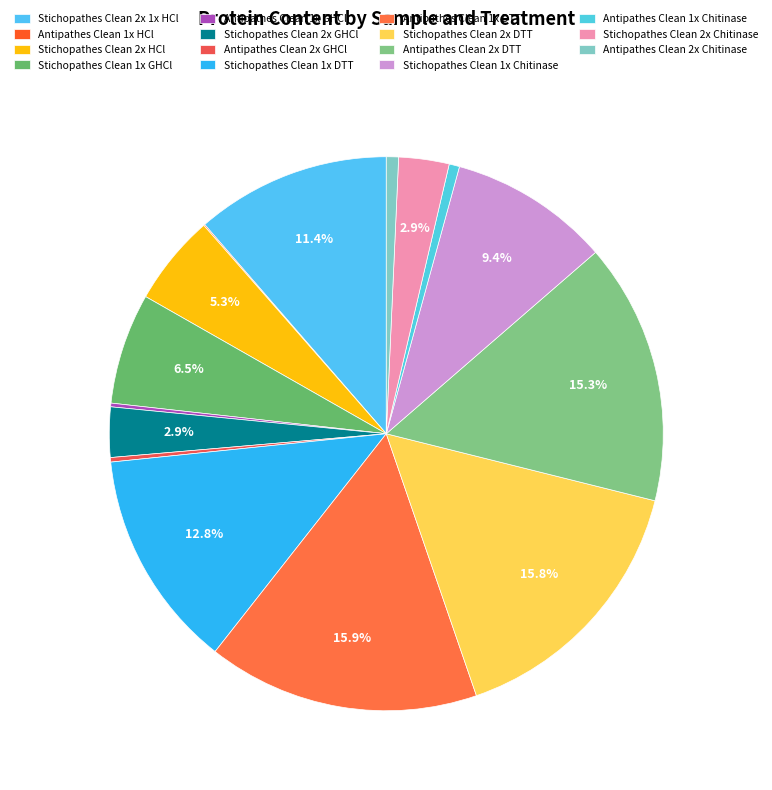

To the nearest percent, what is the difference between the Stichopathes Clean 1x GHCl and Stichopathes Clean 1x Chitinase slice percentages?

3%